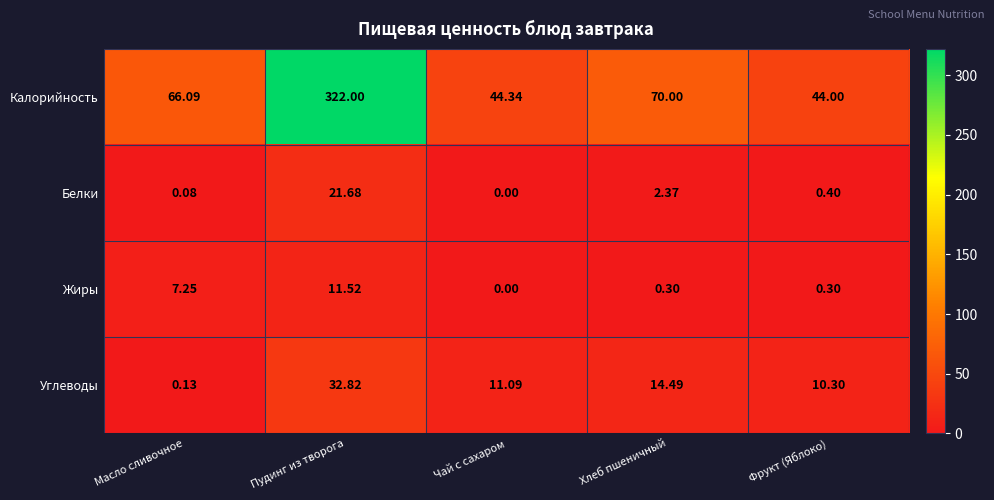

Which series has the largest total across all categories?

Калорийность